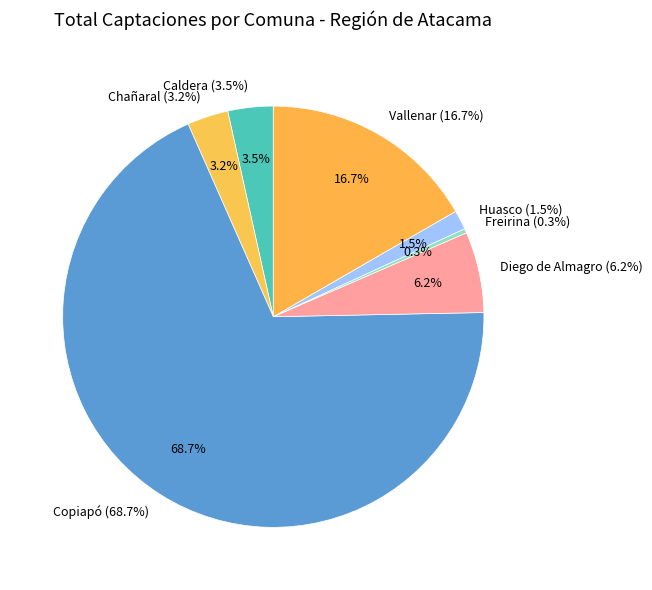

Rank the categories by value from lowest to highest.

Freirina, Huasco, Chañaral, Caldera, Diego de Almagro, Vallenar, Copiapó